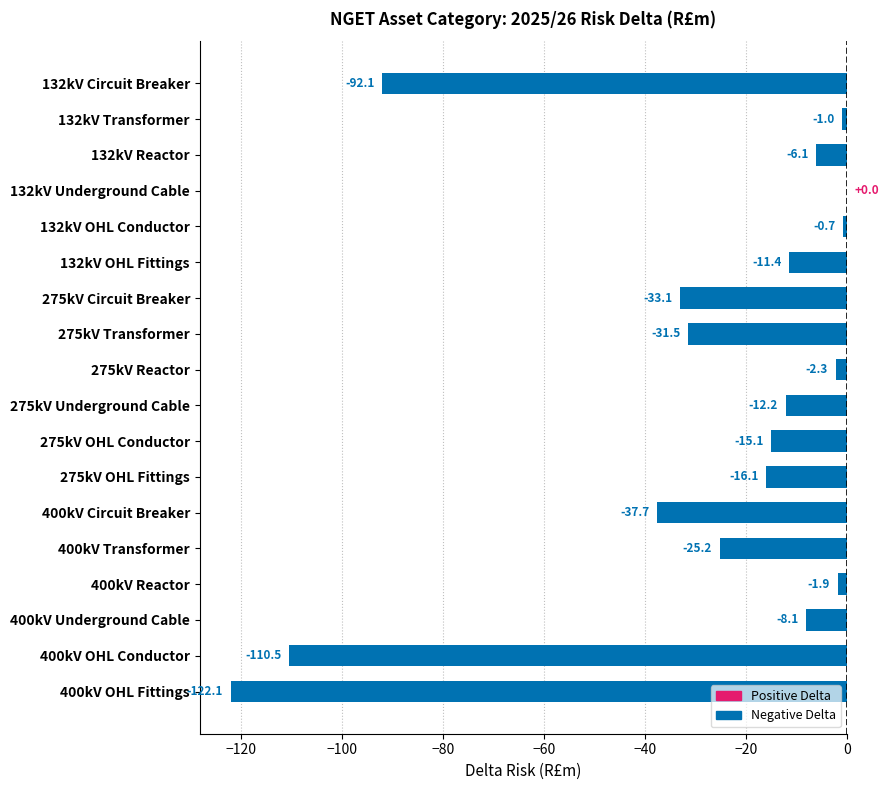

What is the sum of the values at 275kV Underground Cable and 400kV Transformer?

-37.4